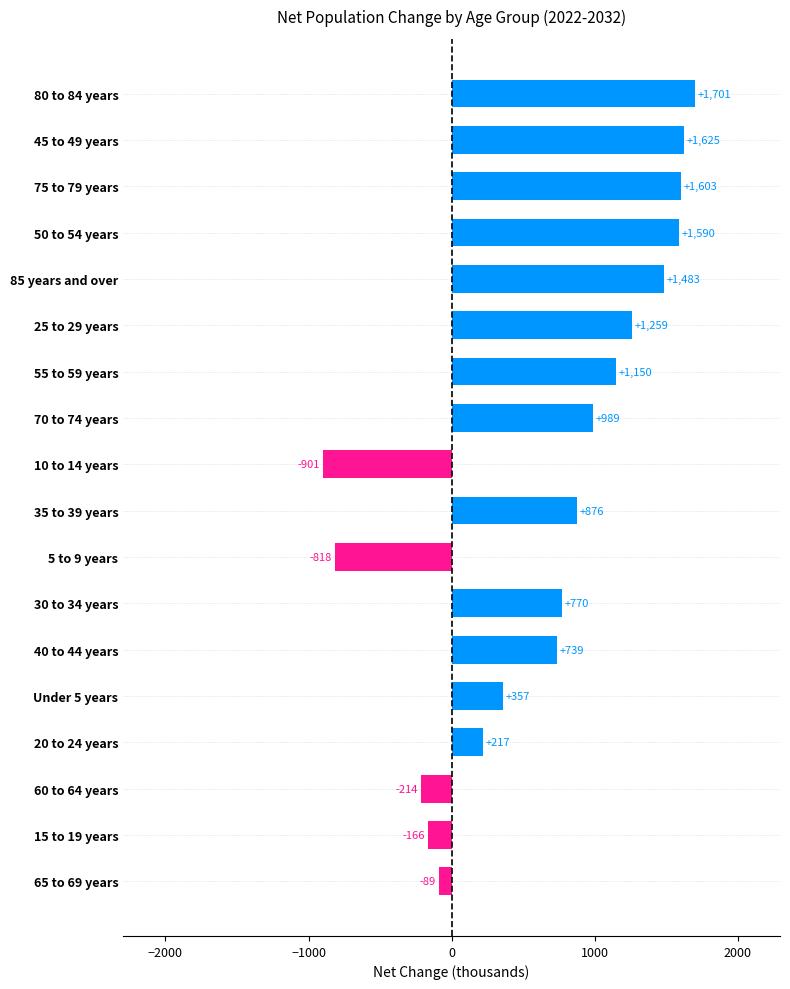

Reading bottom to top, list all the values displayed in this chart.

65 to 69 years=-89	15 to 19 years=-166	60 to 64 years=-214	20 to 24 years=217	Under 5 years=357	40 to 44 years=739	30 to 34 years=770	5 to 9 years=-818	35 to 39 years=876	10 to 14 years=-901	70 to 74 years=989	55 to 59 years=1150	25 to 29 years=1259	85 years and over=1483	50 to 54 years=1590	75 to 79 years=1603	45 to 49 years=1625	80 to 84 years=1701